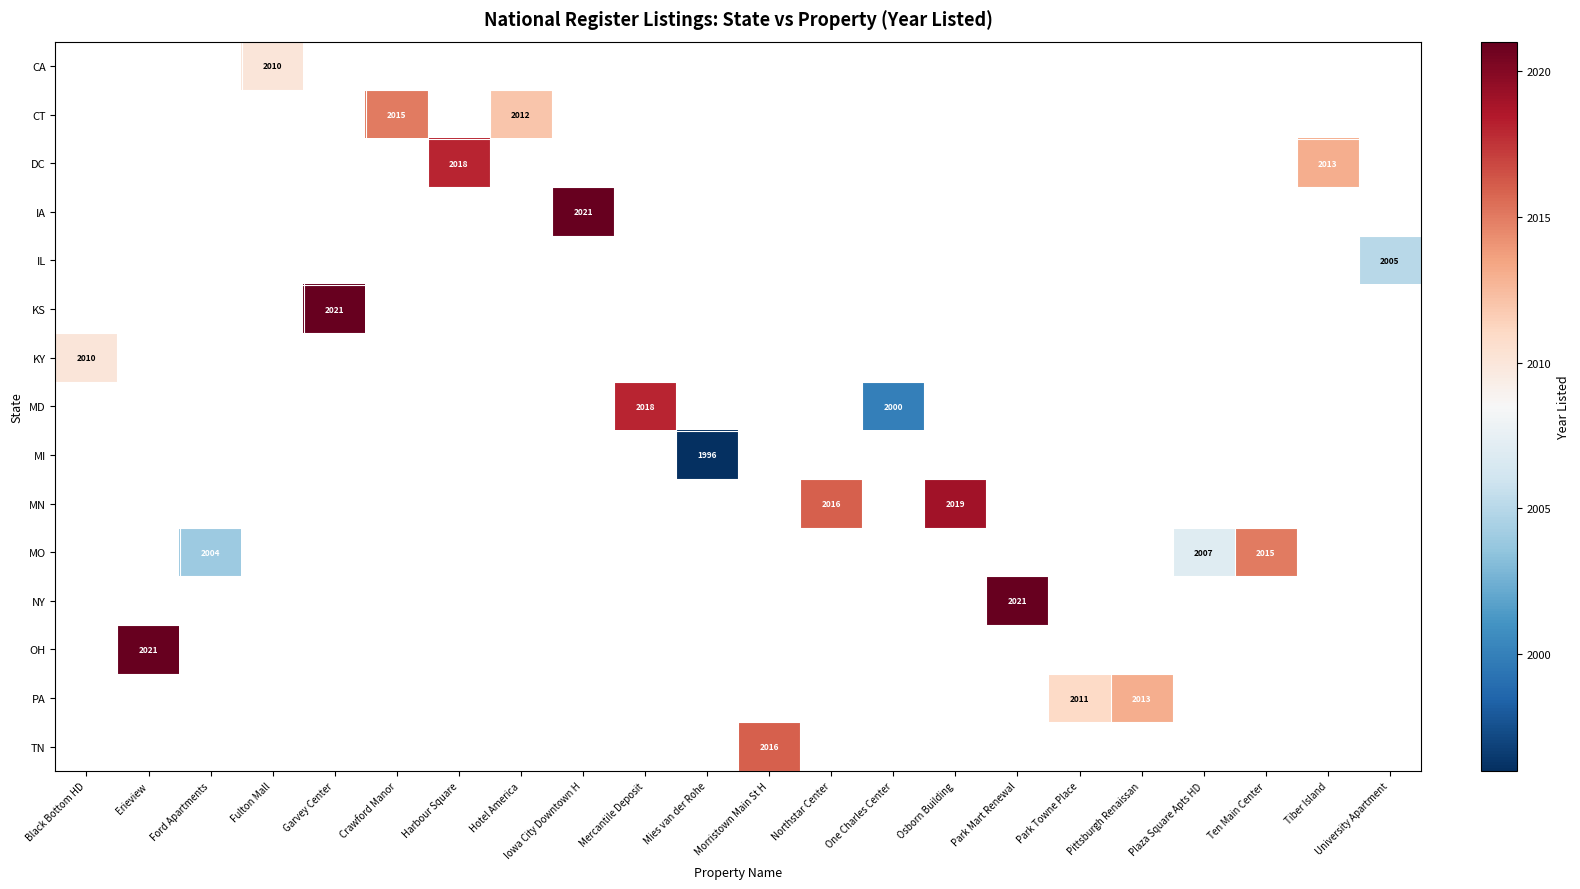

Is it true that MD equals 909 at One Charles Center?

False